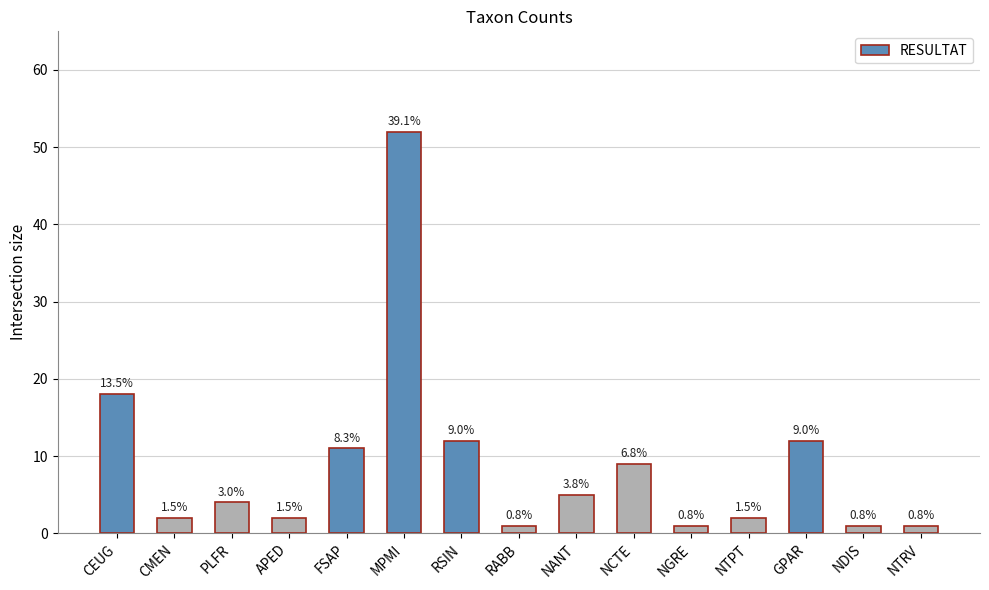

How many values are below 4?

7